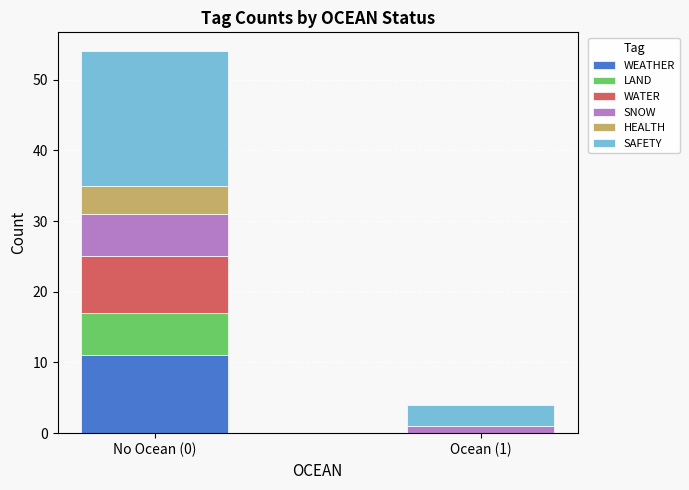

How many distinct data groups are displayed?

6